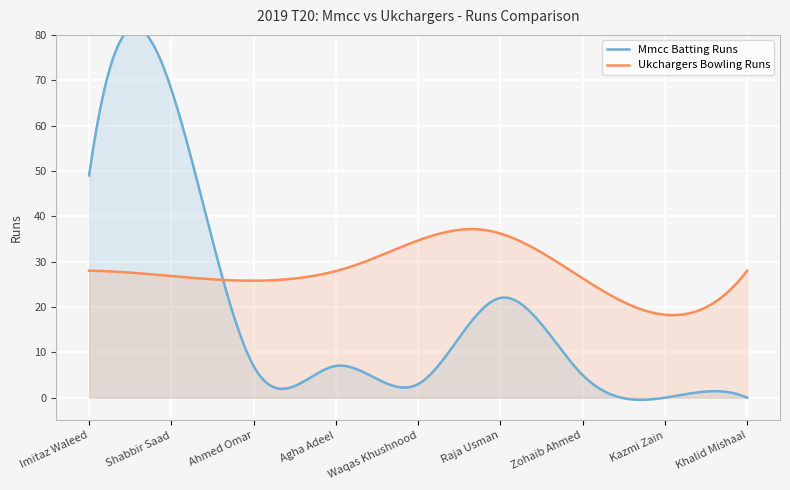

What is the lowest value of the Ukchargers Bowling Runs series?

18.2